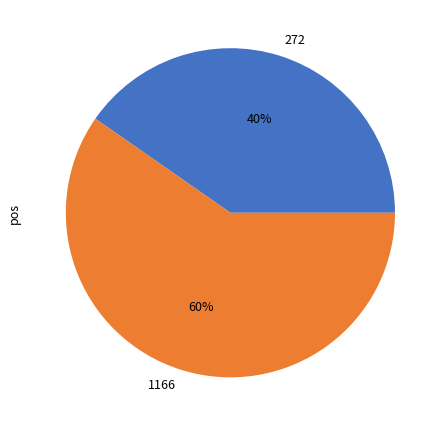

Between 1166 and 272, which is larger?

1166